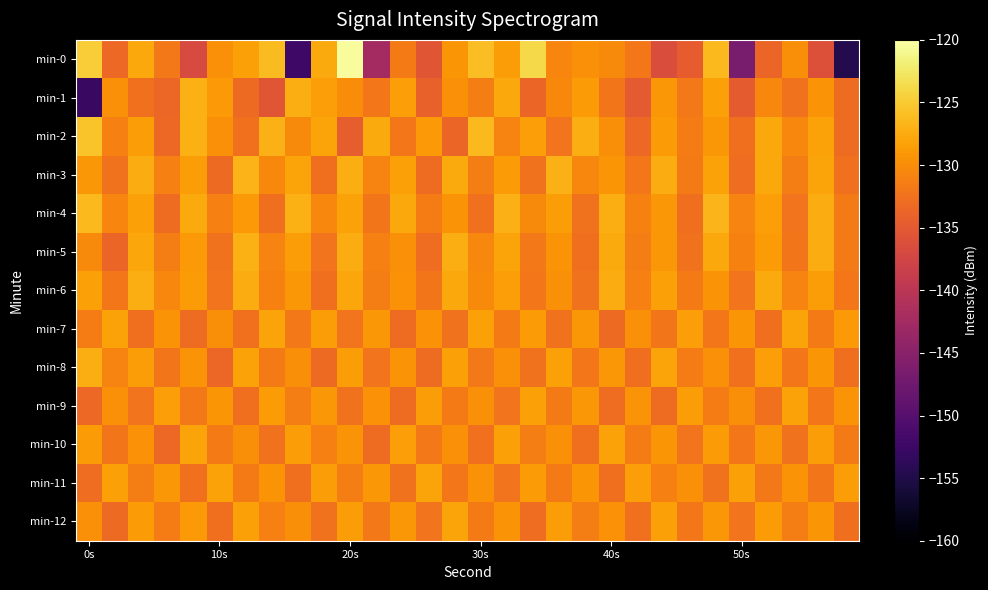

Reading right to left, list all the values displayed in this chart.

min-0: -154.7	-136.0	-129.9	-133.7	-146.7	-126.3	-134.7	-136.5	-132.0	-130.2	-129.8	-130.7	-123.8	-128.6	-126.1	-129.3	-135.5	-131.6	-142.4	-120.4	-127.5	-152.2	-126.1	-128.4	-129.8	-136.8	-131.9	-127.8	-133.4	-124.8
min-1: -133.1	-129.5	-132.4	-130.6	-134.7	-128.3	-131.8	-129.2	-135.0	-132.1	-128.9	-130.4	-133.6	-127.8	-131.3	-129.7	-134.2	-128.5	-132.0	-130.1	-128.5	-127.3	-135.4	-133.2	-129.0	-127.0	-133.4	-132.6	-129.8	-152.7
min-2: -133.0	-128.2	-130.5	-127.7	-132.8	-129.2	-131.5	-128.8	-133.3	-130.0	-127.3	-132.2	-128.5	-130.8	-126.4	-133.7	-129.0	-131.9	-127.6	-134.5	-128.1	-130.3	-126.9	-132.6	-129.8	-127.1	-133.4	-128.7	-131.2	-125.5
min-3: -132.6	-128.0	-131.4	-127.8	-132.9	-128.2	-131.7	-127.5	-132.0	-129.3	-130.6	-127.0	-132.4	-128.8	-131.3	-127.6	-133.1	-128.4	-130.9	-127.2	-132.7	-128.0	-130.4	-126.8	-133.2	-128.6	-131.1	-127.4	-132.5	-129.1
min-4: -131.7	-127.4	-132.2	-128.5	-130.9	-126.6	-132.7	-129.1	-131.0	-127.2	-132.4	-128.7	-130.3	-126.9	-132.6	-129.4	-131.5	-127.8	-132.1	-128.2	-130.5	-127.1	-132.8	-129.0	-131.2	-127.6	-133.0	-128.4	-130.7	-126.3
min-5: -131.6	-127.5	-132.1	-128.9	-131.0	-127.8	-132.4	-129.1	-131.3	-127.6	-132.7	-129.4	-131.8	-128.1	-130.6	-127.3	-132.9	-129.7	-131.1	-127.4	-132.2	-128.6	-130.8	-127.1	-132.5	-129.0	-131.4	-127.9	-133.6	-130.2
min-6: -131.9	-128.7	-130.8	-127.6	-132.2	-129.5	-131.7	-128.3	-131.1	-127.4	-132.5	-129.8	-132.0	-128.5	-130.3	-127.7	-132.1	-129.6	-131.4	-127.9	-132.7	-129.2	-131.0	-127.5	-132.3	-128.8	-130.6	-127.2	-131.9	-128.4
min-7: -129.0	-131.6	-128.1	-132.7	-129.3	-131.9	-128.5	-132.1	-129.7	-133.2	-129.2	-132.5	-128.9	-131.7	-128.3	-132.4	-129.6	-133.0	-129.1	-132.3	-128.7	-131.8	-128.0	-132.6	-129.9	-133.1	-129.4	-132.8	-128.2	-131.5
min-8: -132.7	-129.3	-131.9	-128.5	-132.6	-129.8	-131.5	-128.1	-132.8	-129.2	-132.0	-128.4	-132.5	-129.7	-131.8	-128.3	-133.0	-129.5	-132.3	-128.7	-133.2	-129.9	-131.7	-128.2	-133.5	-129.4	-132.1	-128.6	-130.8	-127.3
min-9: -129.5	-131.9	-128.2	-132.6	-129.9	-131.5	-128.6	-133.0	-129.4	-132.9	-129.2	-131.7	-128.4	-132.3	-129.8	-131.6	-128.7	-133.1	-129.6	-132.5	-129.1	-131.4	-128.9	-132.7	-129.3	-131.8	-128.5	-132.2	-129.7	-133.4
min-10: -131.7	-128.6	-132.4	-129.1	-131.9	-128.9	-132.2	-129.3	-131.5	-128.2	-132.7	-129.8	-131.4	-128.3	-132.6	-129.7	-131.8	-128.5	-133.1	-129.4	-131.2	-128.7	-132.4	-129.9	-131.6	-128.1	-133.3	-129.6	-132.1	-128.8
min-11: -128.6	-132.1	-129.4	-131.8	-128.3	-132.4	-129.8	-131.2	-128.5	-132.7	-129.3	-131.6	-128.8	-132.2	-129.6	-131.9	-128.1	-132.5	-129.2	-131.4	-128.7	-132.8	-129.5	-131.7	-128.2	-132.6	-129.1	-131.3	-128.4	-132.9
min-12: -132.7	-129.3	-131.4	-128.8	-132.2	-129.1	-131.9	-128.4	-132.6	-129.6	-131.3	-128.7	-132.9	-129.5	-131.6	-128.1	-132.3	-129.2	-131.8	-128.6	-132.5	-129.9	-131.1	-128.3	-132.8	-129.0	-131.5	-128.9	-133.2	-129.7